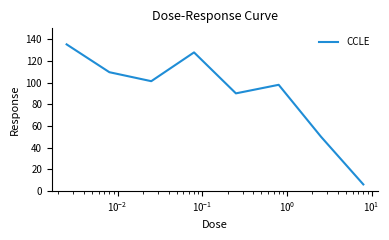

What is the difference between the second highest and minimum values?

121.8